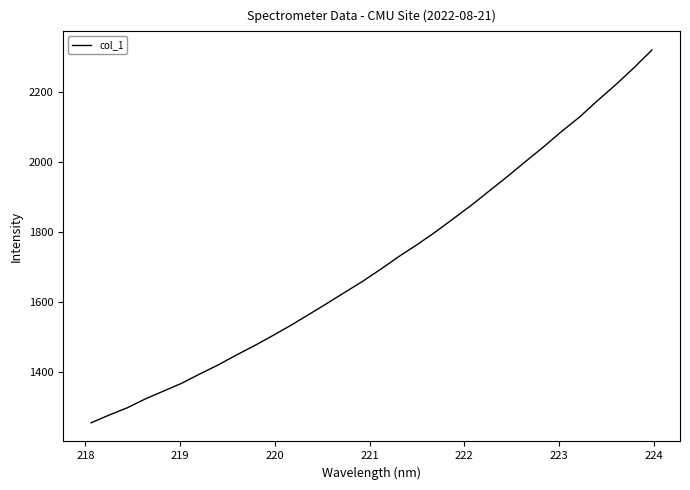

What is the greatest value displayed?

2318.6